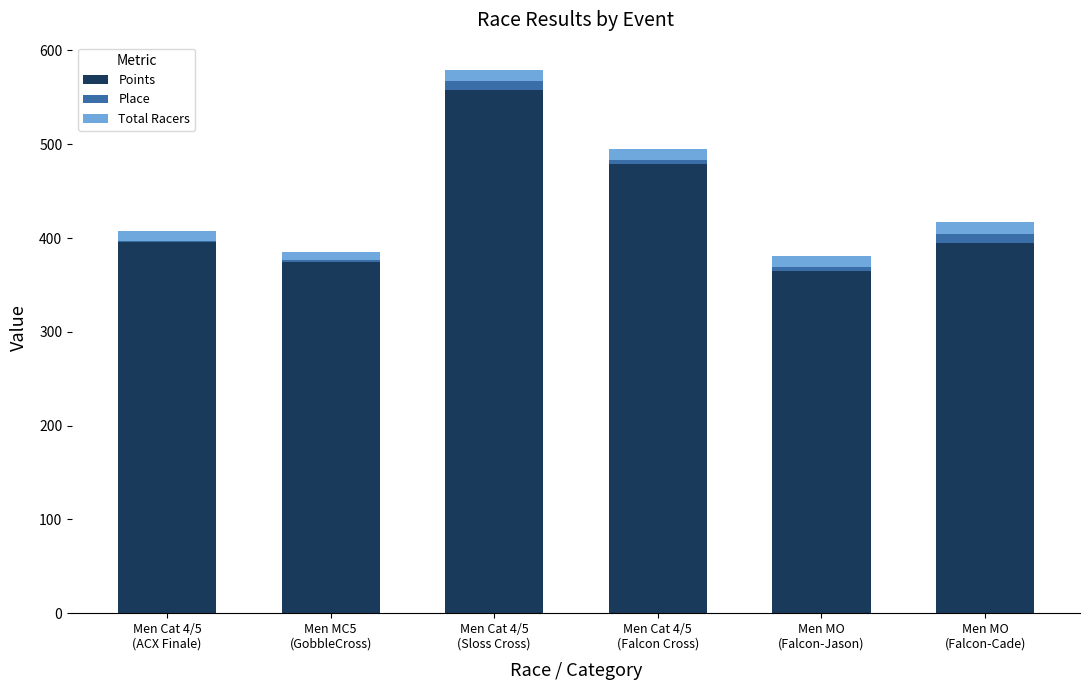

What is the sum of all Points values?

2567.9